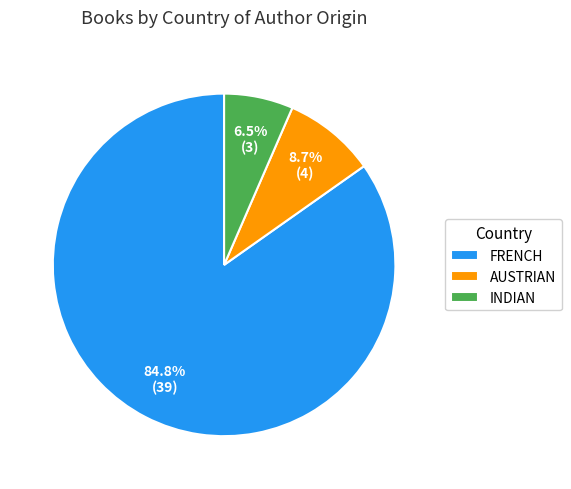

Does any single category account for the majority?

Yes